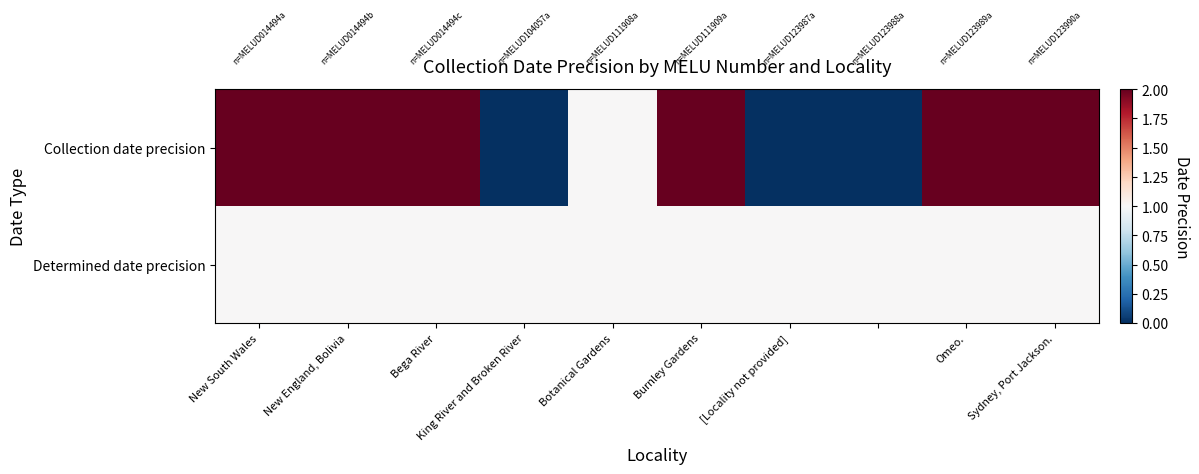

Reading left to right, what are all the values shown in this chart?

Collection date precision: 2	2	2	0	1	2	0	0	2	2
Determined date precision: 1	1	1	1	1	1	1	1	1	1